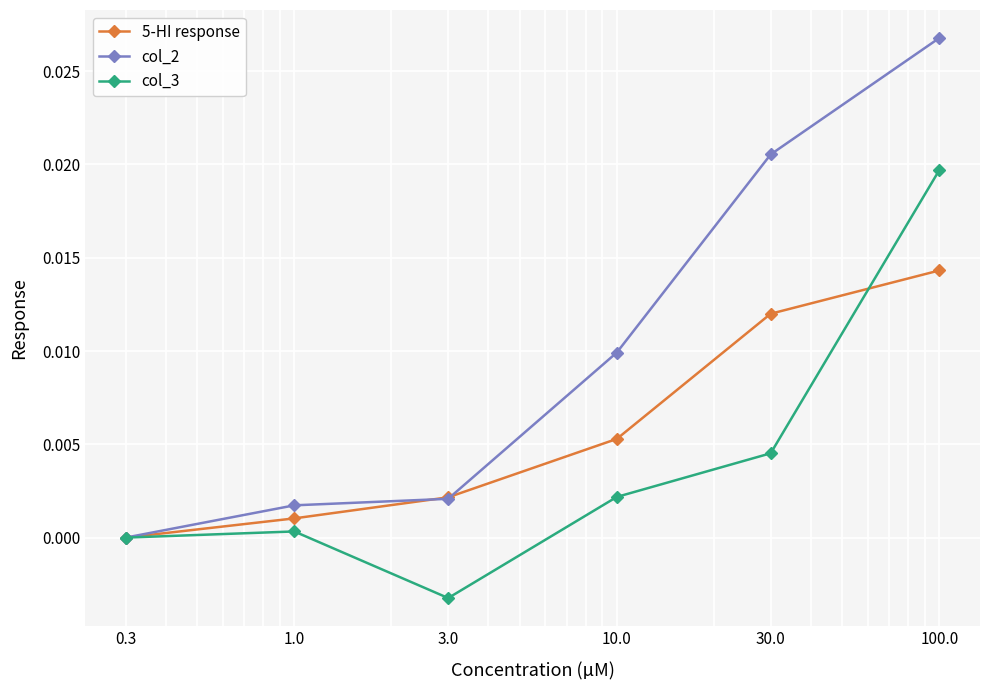

Which series has the widest spread of values?

col_2